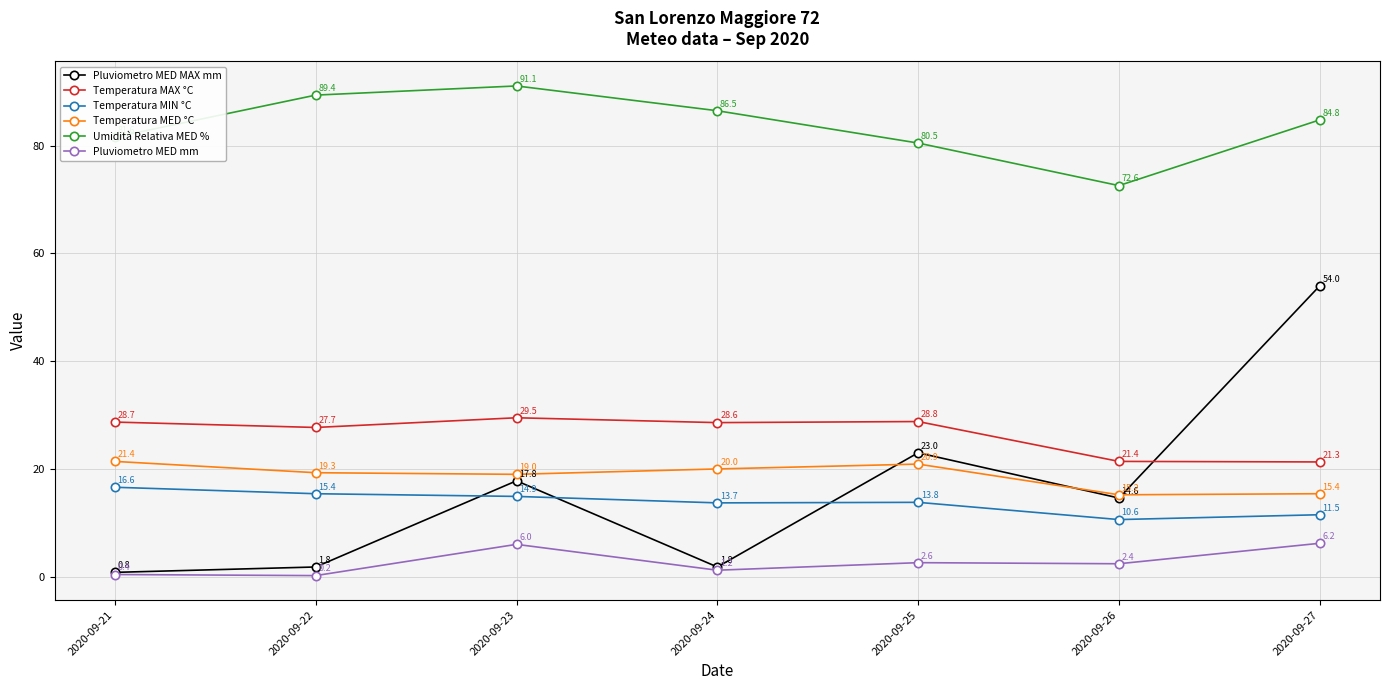

True or false: Temperatura MED °C and Temperatura MIN °C cross at least once.

False